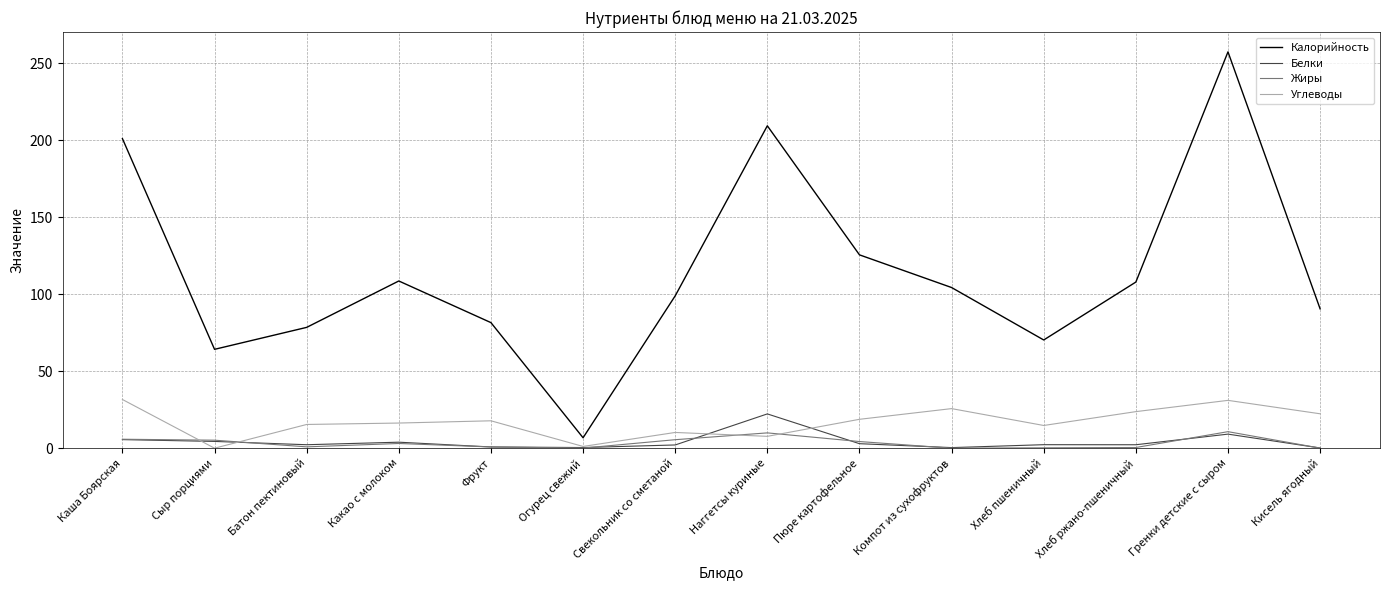

The value of Углеводы at Сыр порциями is 0.0. True or false?

True